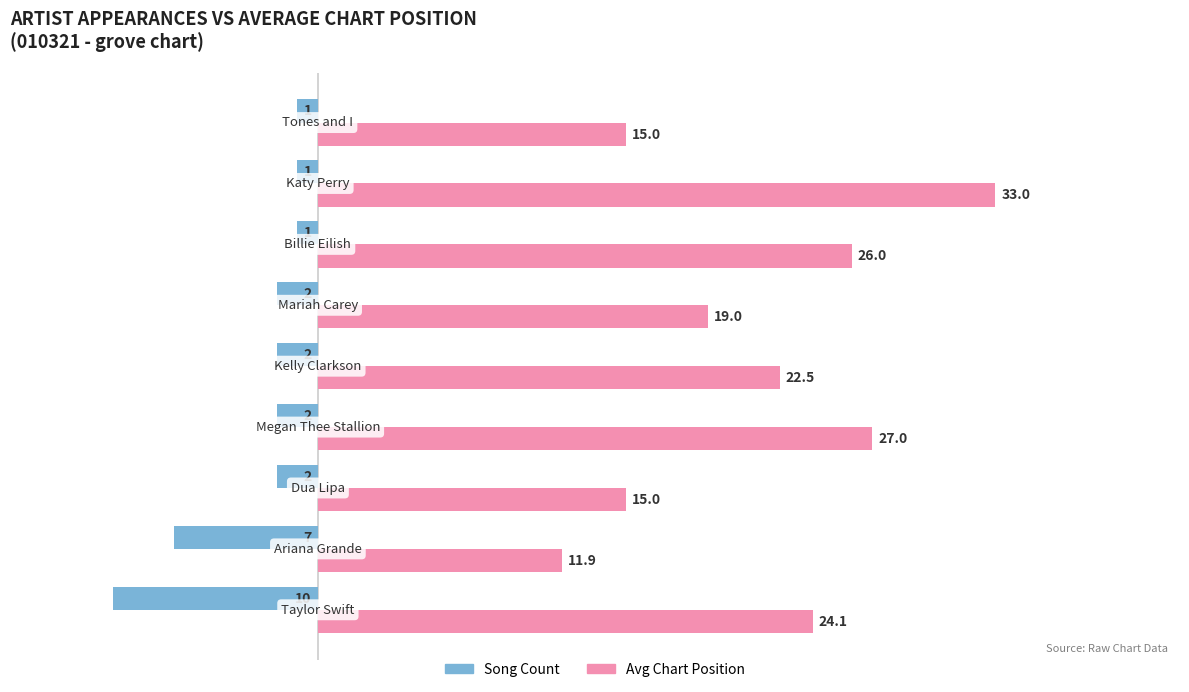

What is the lowest value of the Song Count series?

-10.0